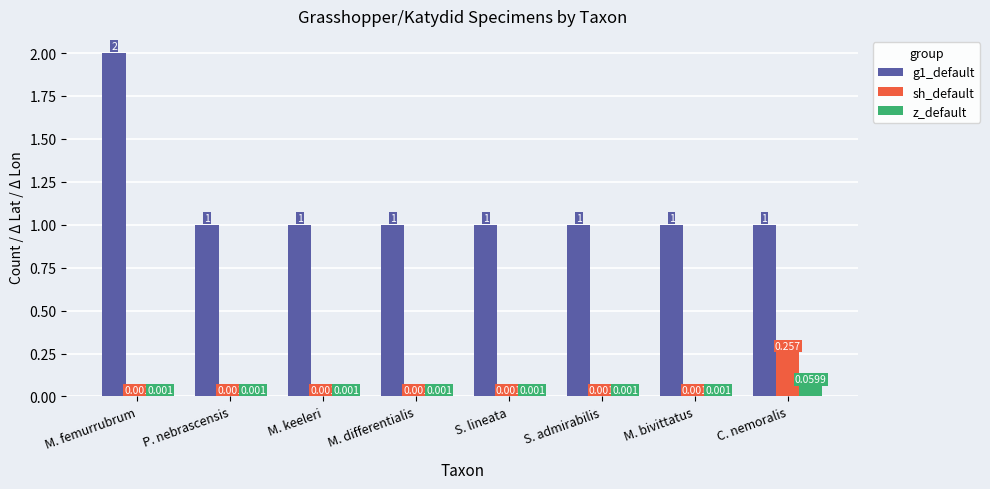

At which category is the sum across all series the highest?

M. femurrubrum